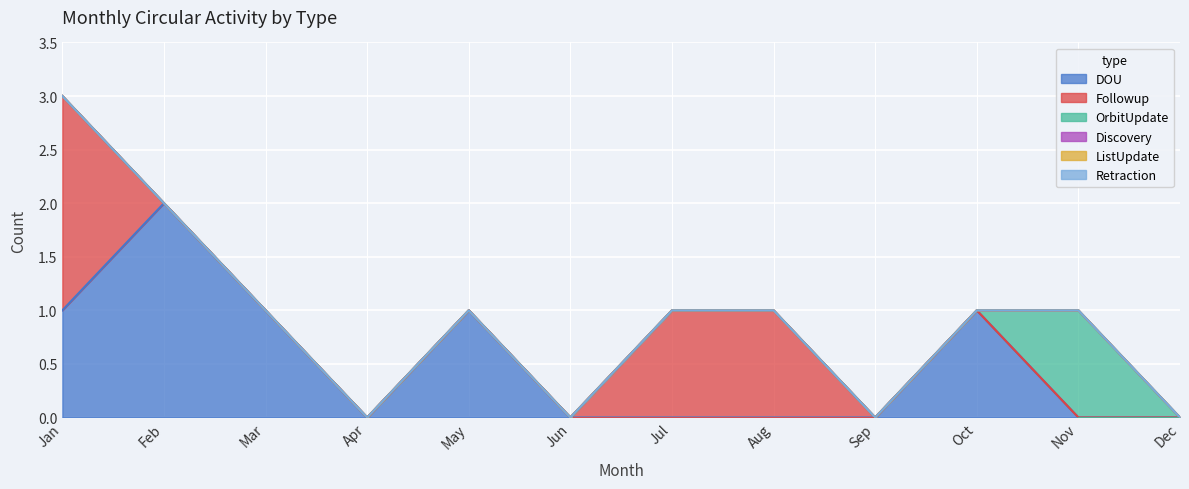

Rank the series by their maximum value, from lowest to highest.

Discovery, ListUpdate, Retraction, OrbitUpdate, DOU, Followup